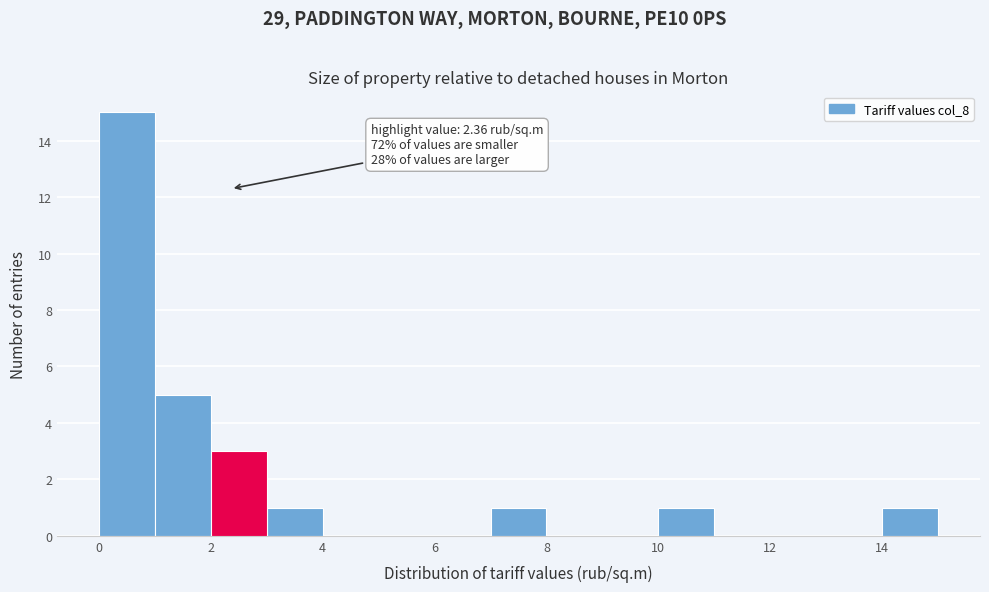

Which range on the x-axis has the tallest bar?

0 to 1